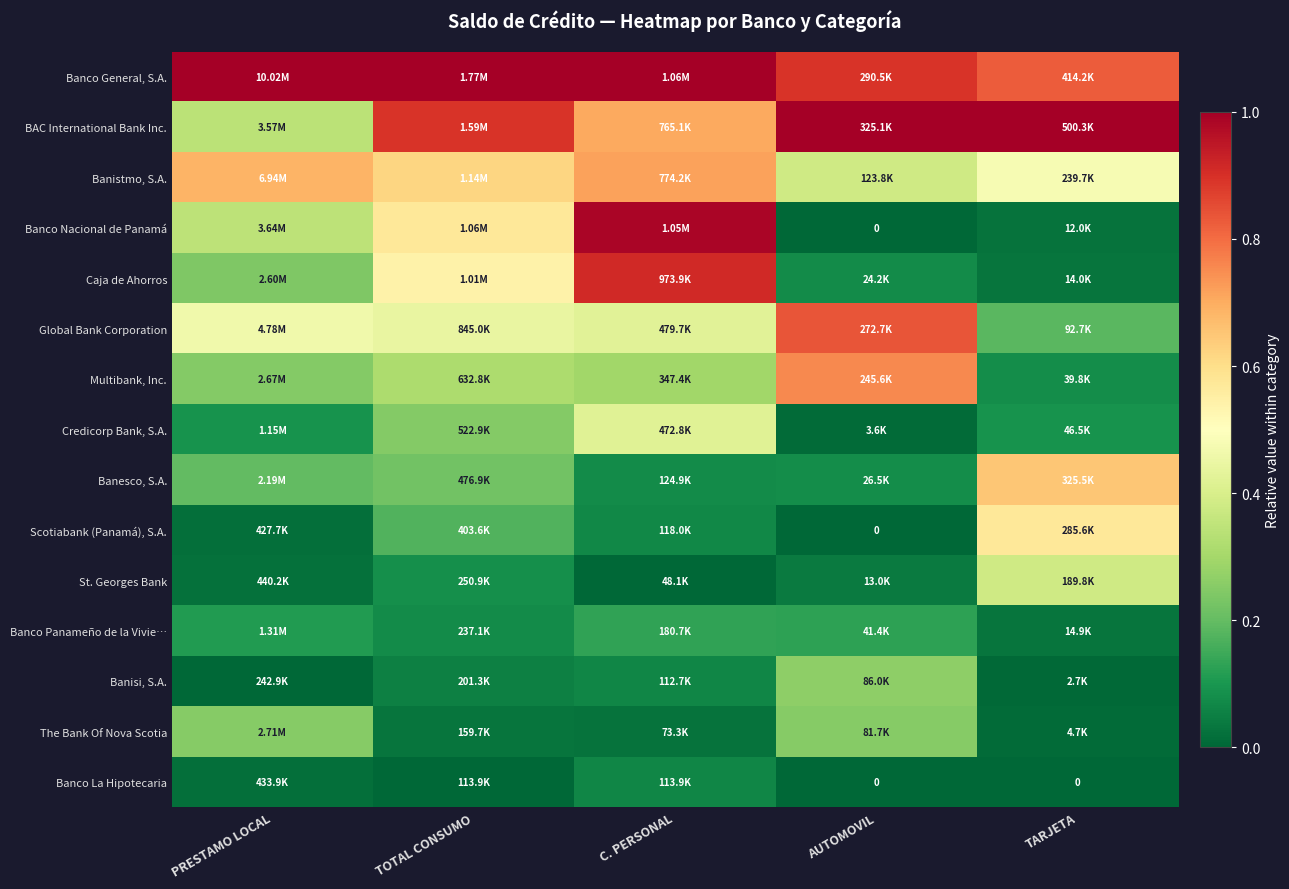

At C. PERSONAL, list the series in order from smallest to largest.

St. Georges Bank, The Bank Of Nova Scotia, Banisi, S.A., Banco La Hipotecaria, Scotiabank (Panamá), S.A., Banesco, S.A., Banco Panameño de la Vivie…, Multibank, Inc., Credicorp Bank, S.A., Global Bank Corporation, BAC International Bank Inc., Banistmo, S.A., Caja de Ahorros, Banco Nacional de Panamá, Banco General, S.A.